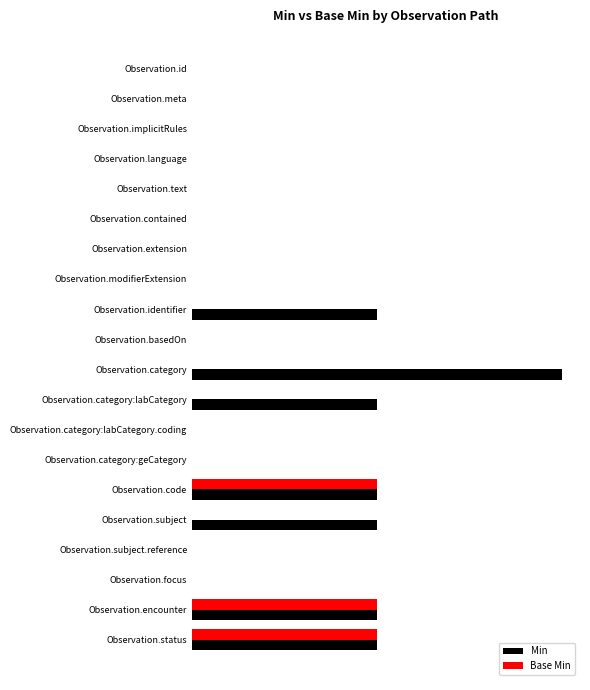

What is the highest value of the Min series?

2